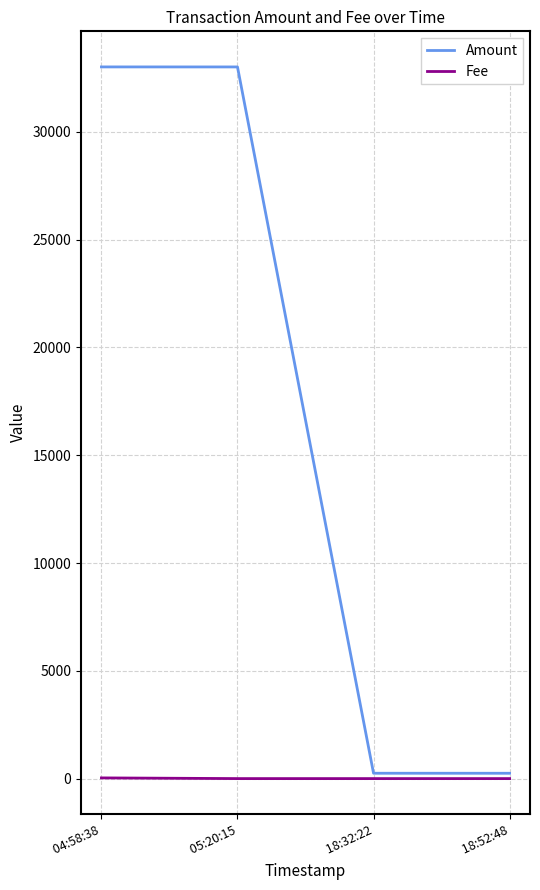

Which series has the largest total across all categories?

Amount